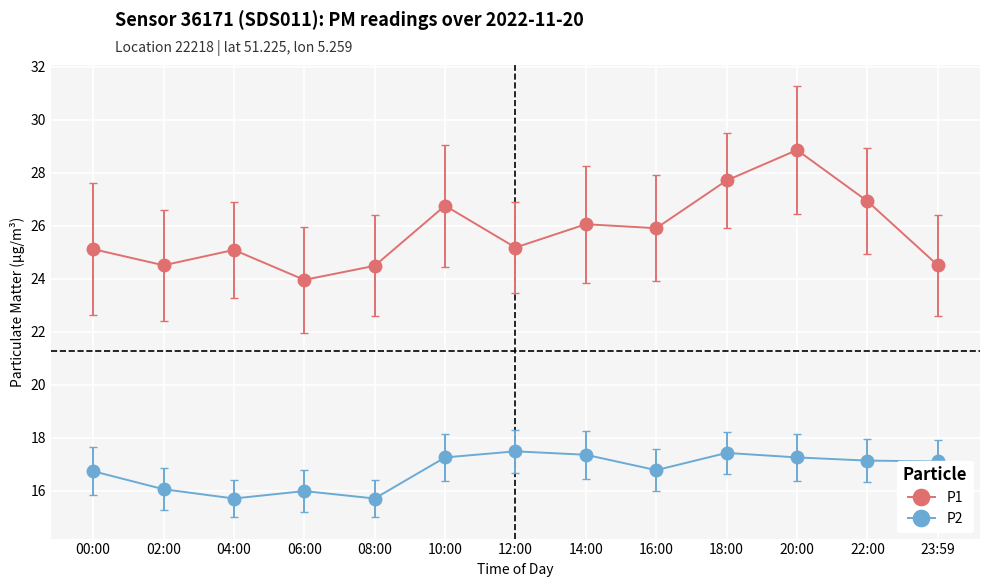

How many categories are shown in the chart?

13